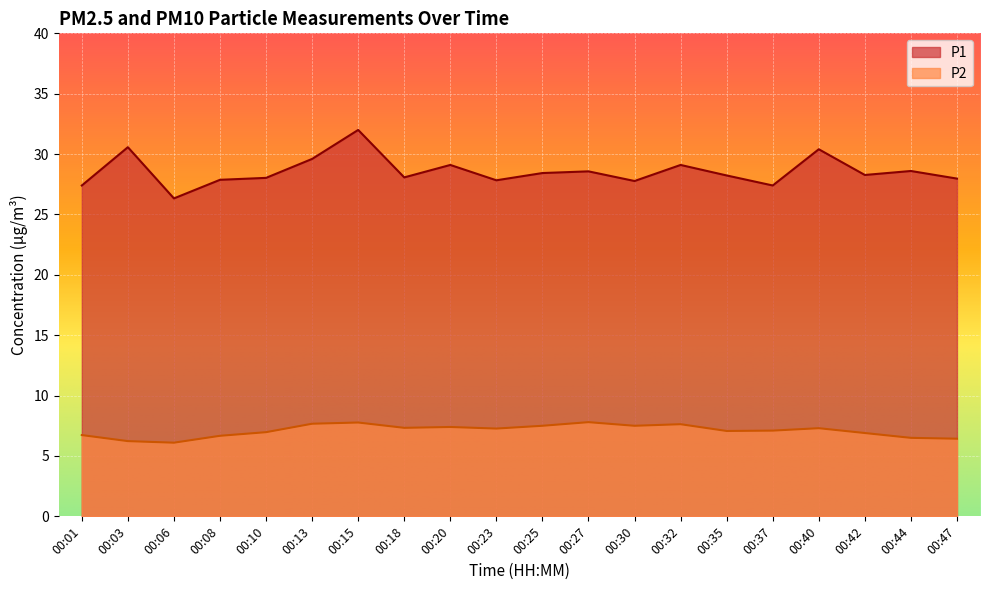

True or false: P2 and P1 cross at least once.

False